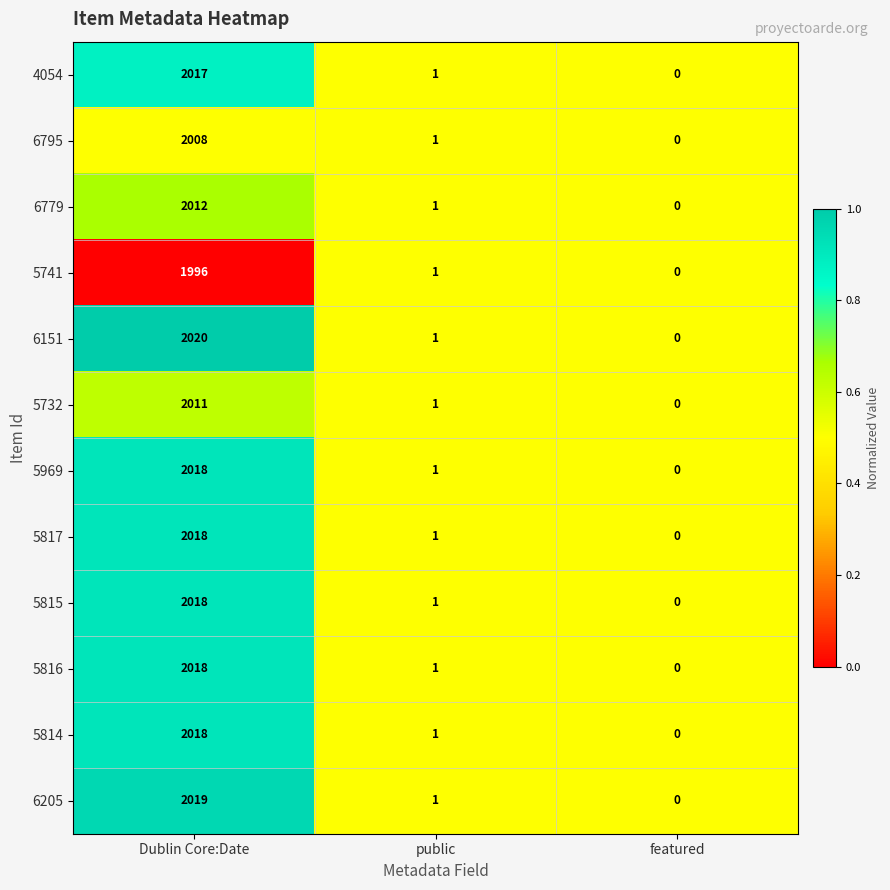

Which series has the largest total across all categories?

6151